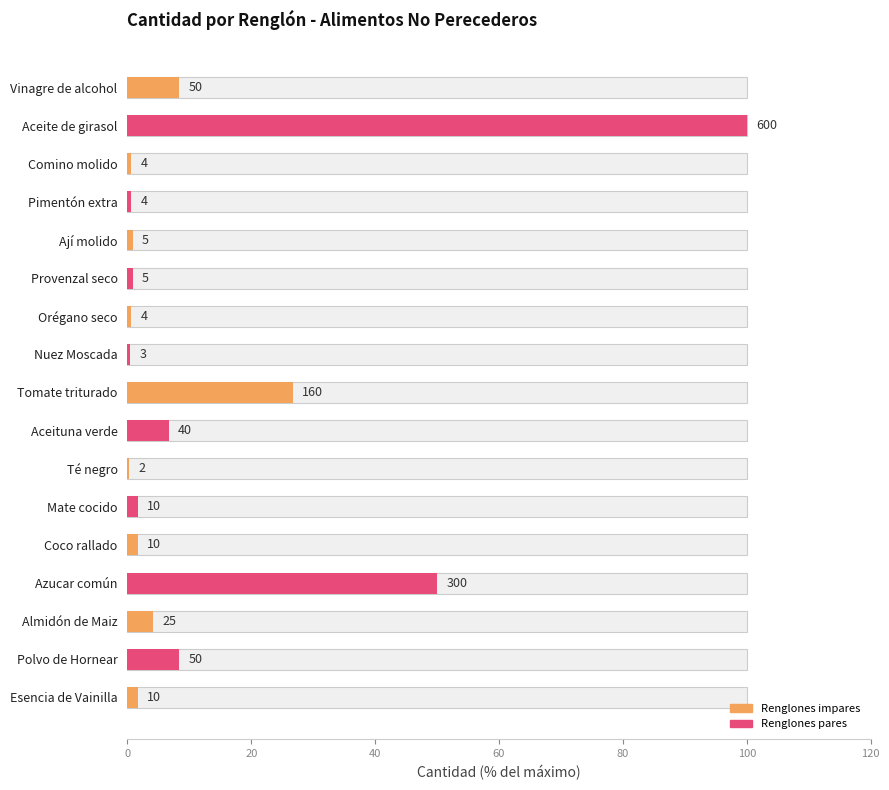

What is the approximate value at Mate cocido?

1.7